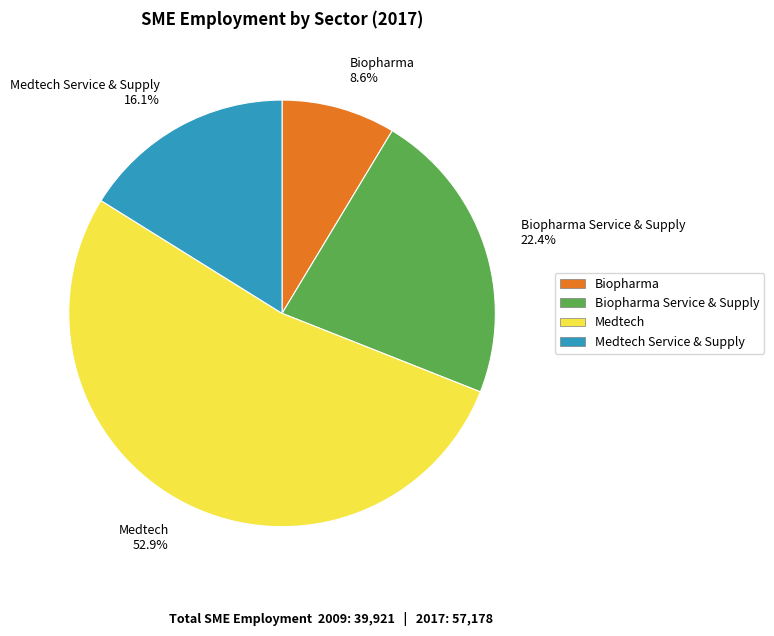

Which has a higher value, Medtech or Medtech Service & Supply?

Medtech